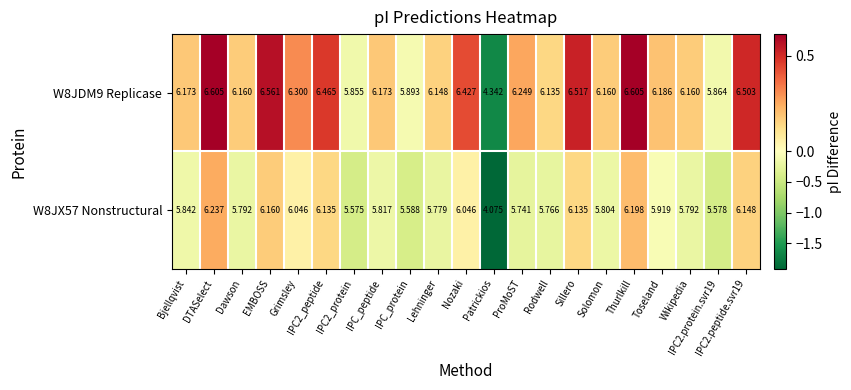

Which series has the largest total across all categories?

W8JDM9 Replicase